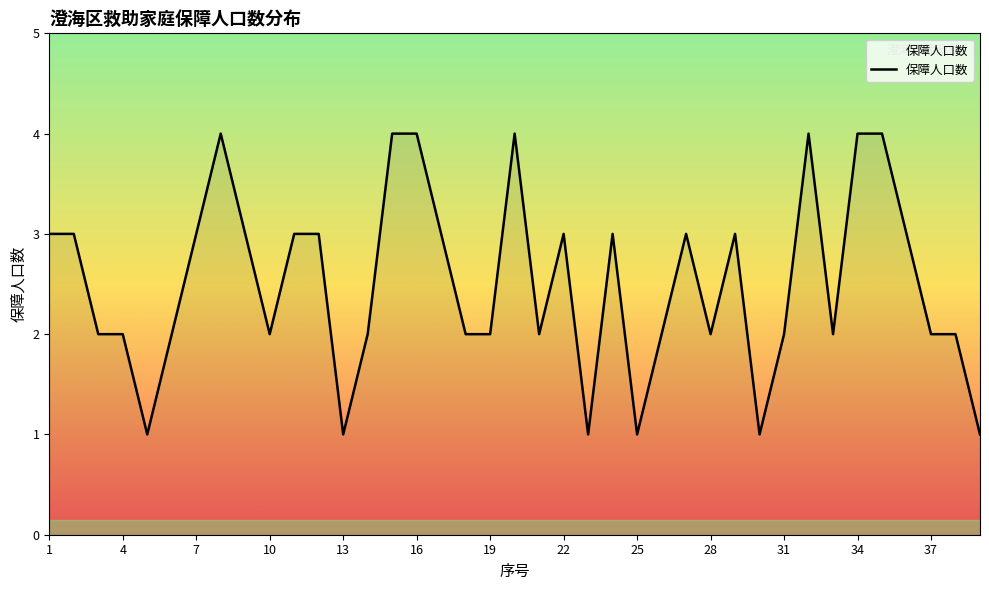

What is the difference between the maximum and minimum values?

3